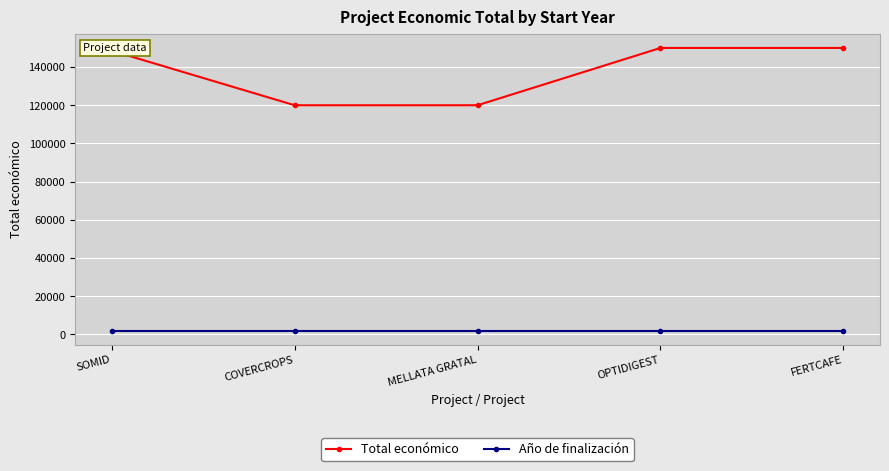

Which series has the largest total across all categories?

Total económico